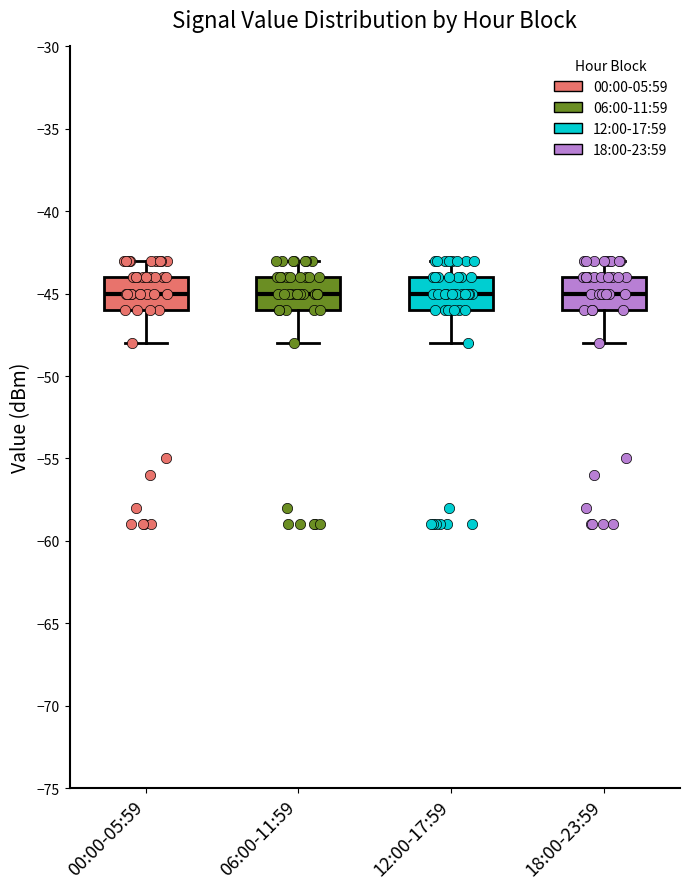

Reading left to right, transcribe this box plot: for each box, give where its median line is, the range the box spans, and where its two whiskers end, as read against the y-axis. The values are not printed on the chart, so give them approximately, as read against the axis.

00:00-05:59: median -45, box -46 to -44, whiskers -48 to -43
06:00-11:59: median -45, box -46 to -44, whiskers -48 to -43
12:00-17:59: median -45, box -46 to -44, whiskers -48 to -43
18:00-23:59: median -45, box -46 to -44, whiskers -48 to -43